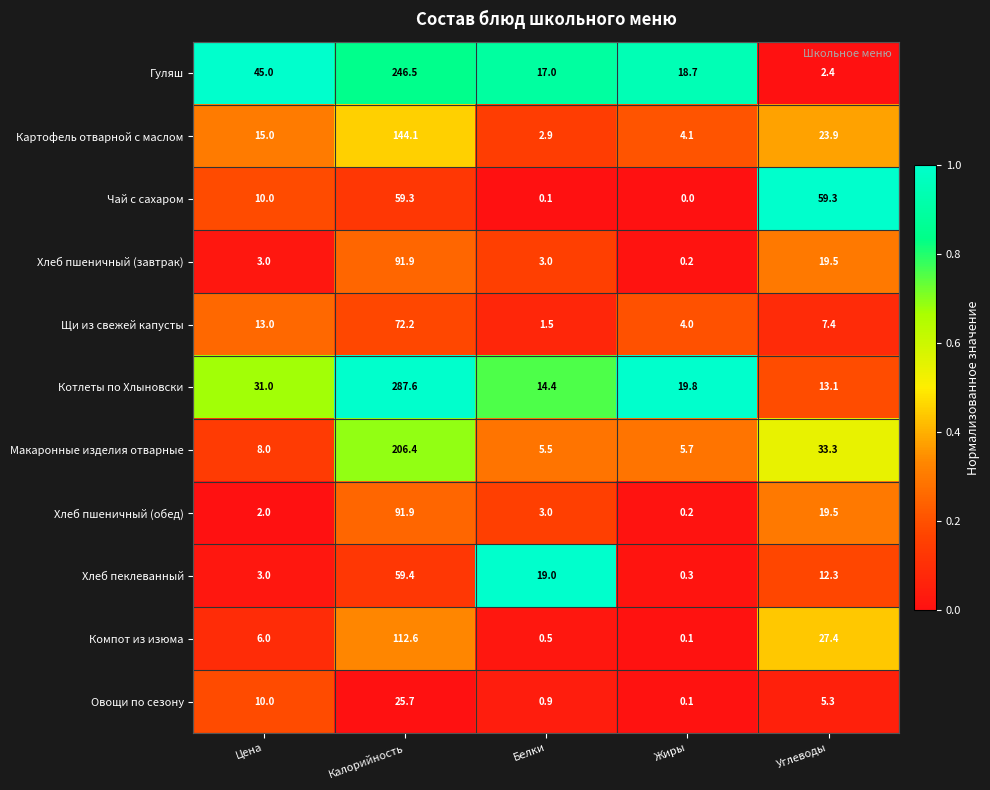

Which series has the largest total across all categories?

Котлеты по Хлыновски